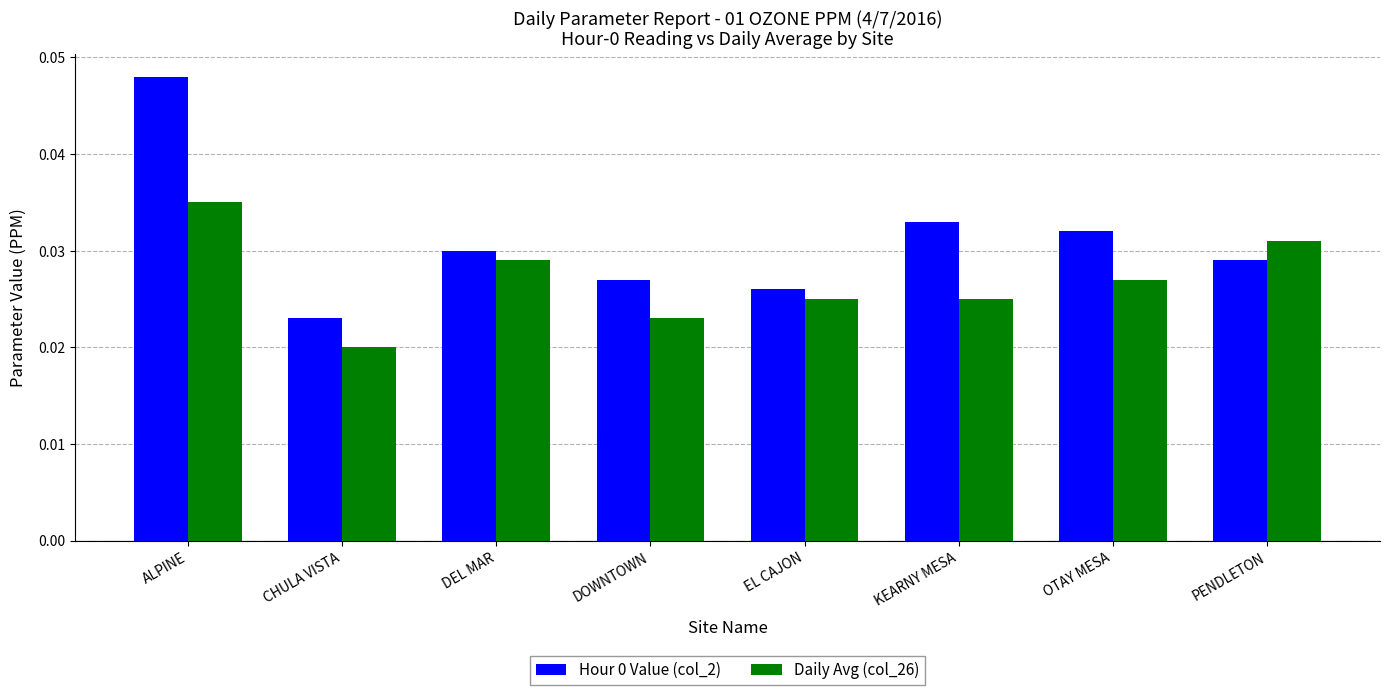

How many Daily Avg (col_26) values are between 0 and 1?

8